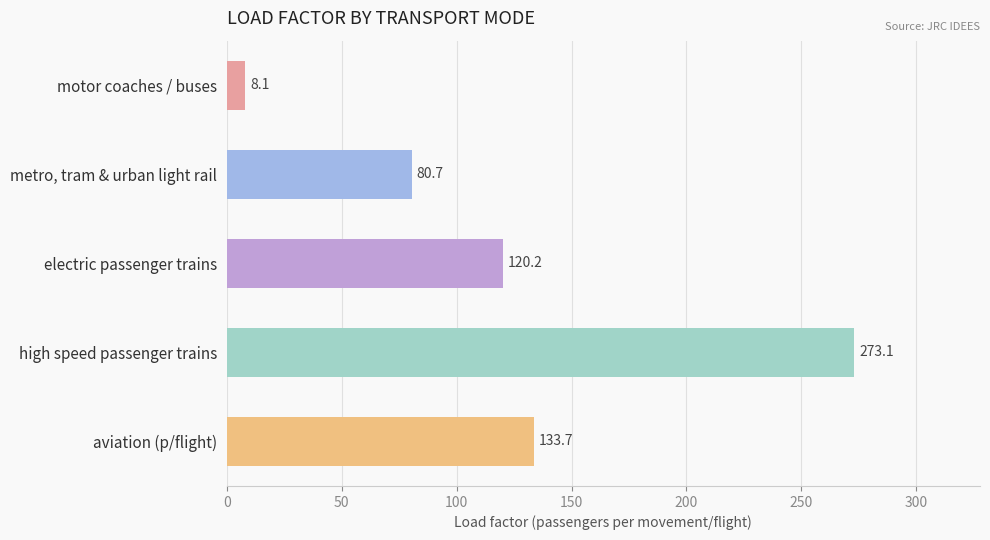

The chart shows a value of 174.5 at high speed passenger trains. True or false?

False